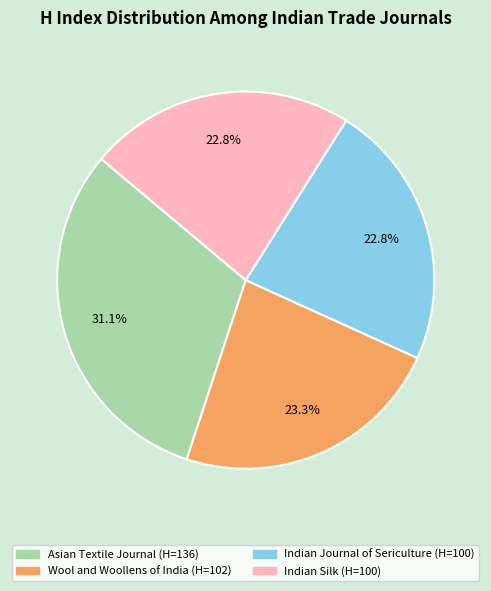

How much of the chart is everything except Indian Silk?

77.2%